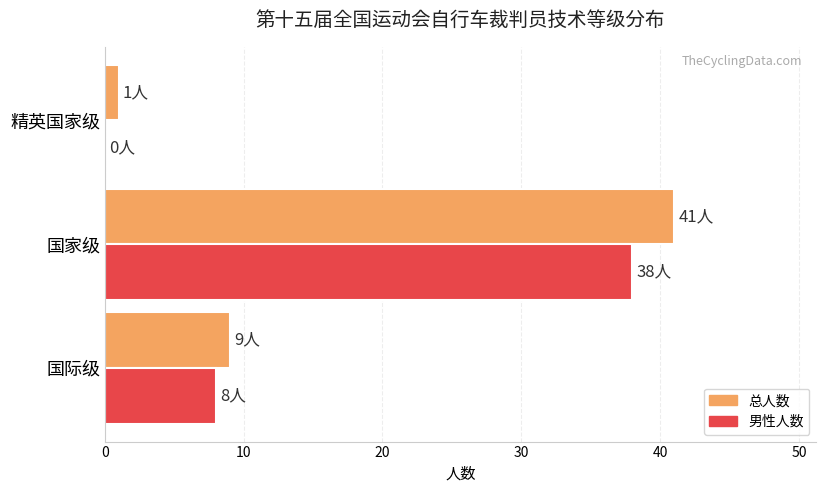

At which category is the sum across all series the highest?

国家级